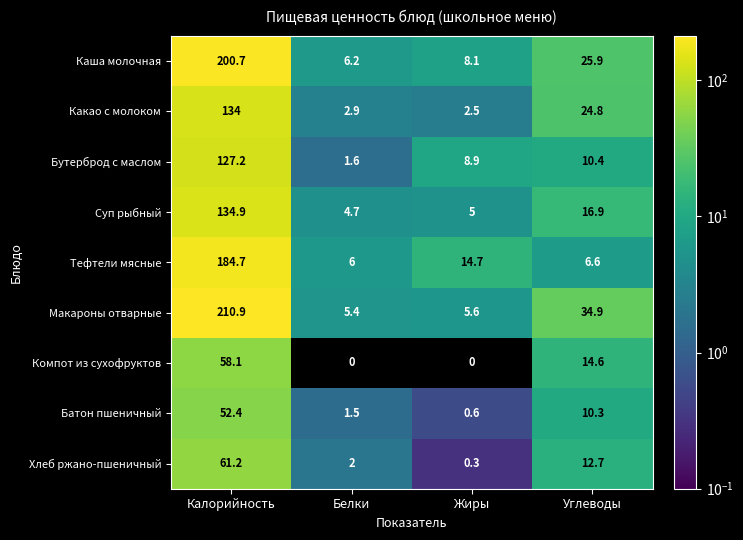

What is the total value across all series at Калорийность?

1164.1